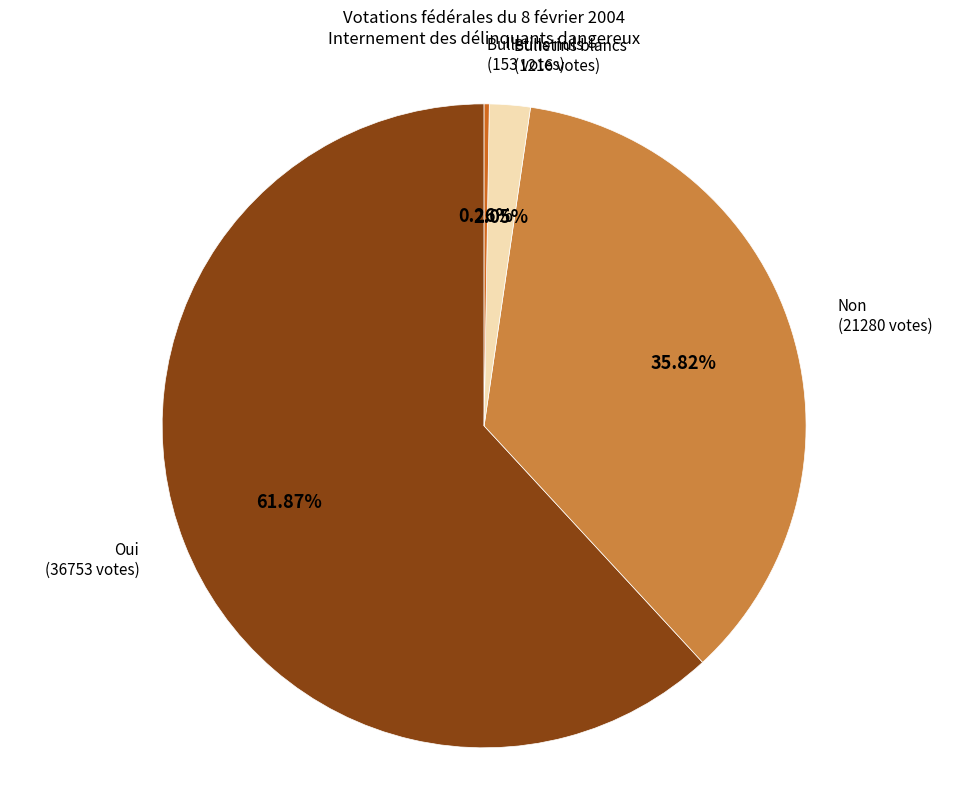

Is there any slice that represents more than half of the pie?

Yes